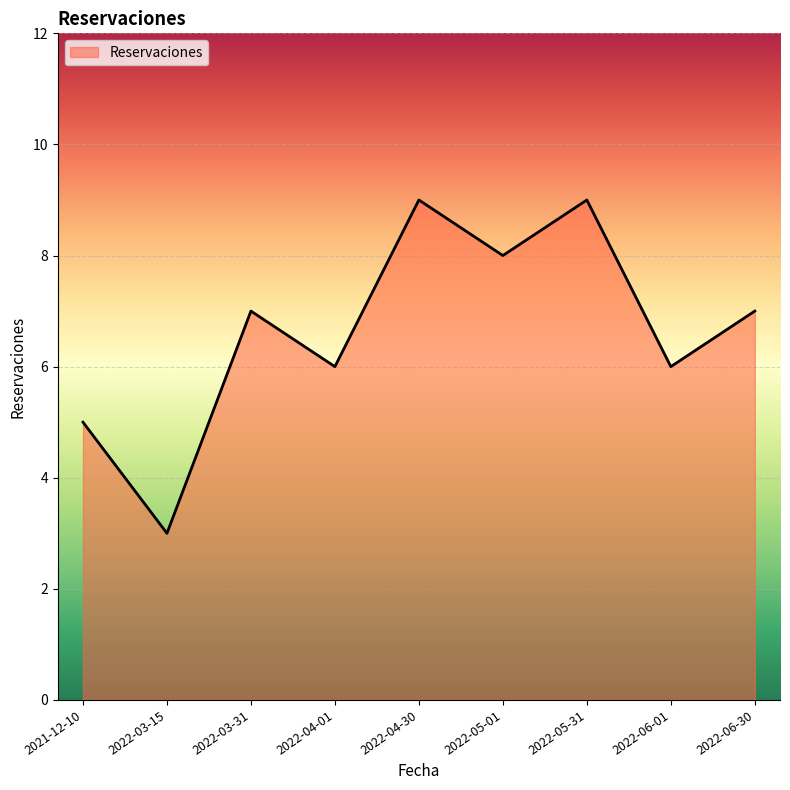

Approximately how many times larger is the value at 2022-04-01 compared to 2021-12-10?

1.2